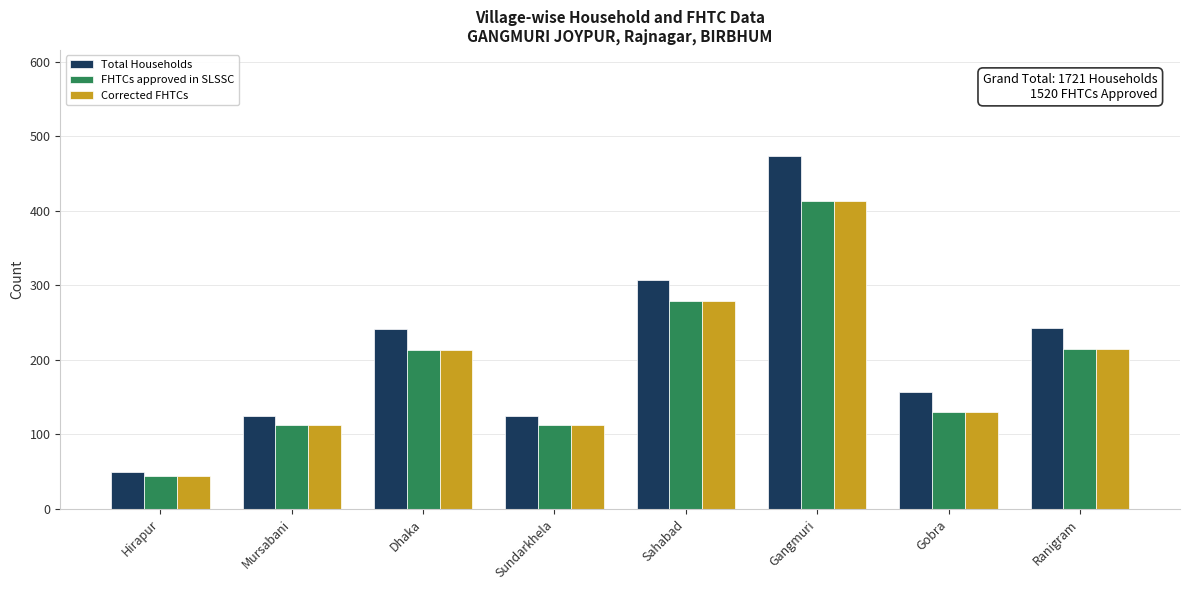

Which series has the largest range (max minus min)?

Total Households